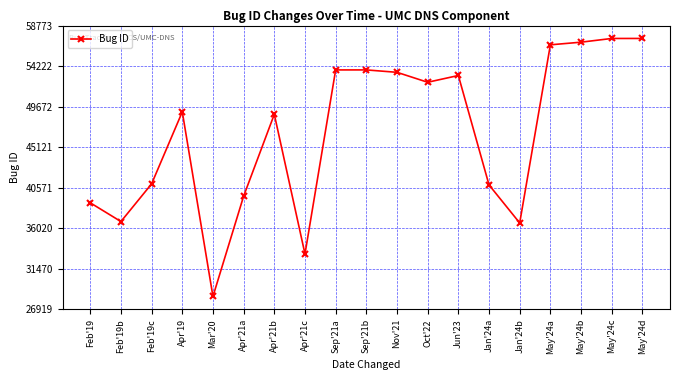

Which label corresponds to the smallest value in the chart?

Mar'20